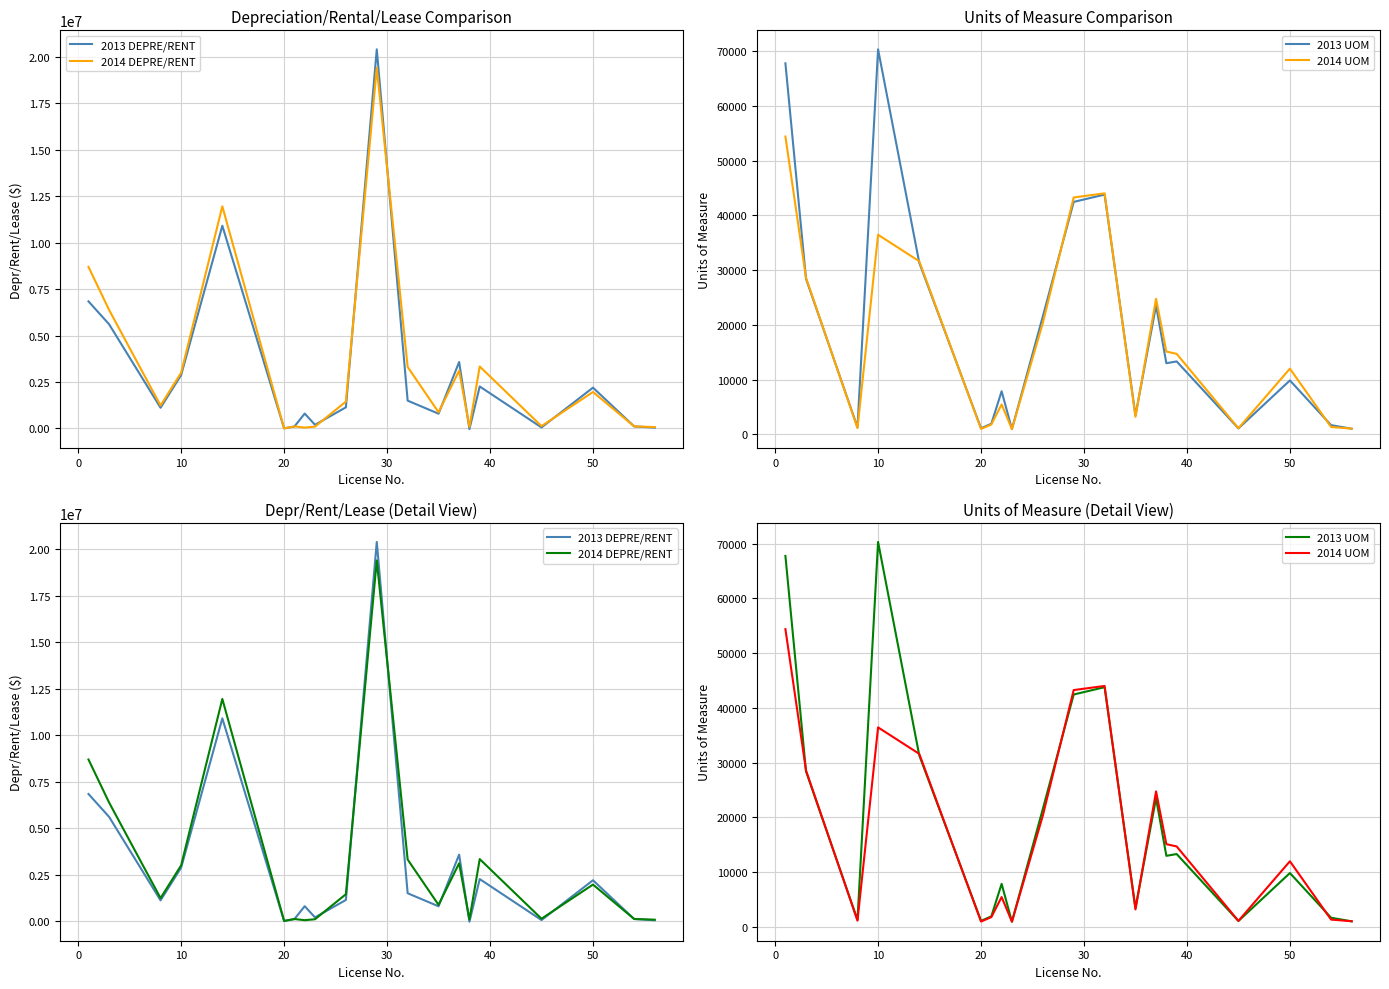

What is the difference between the maximum and minimum values in the 2014 DEPRE/RENT series?

19397774